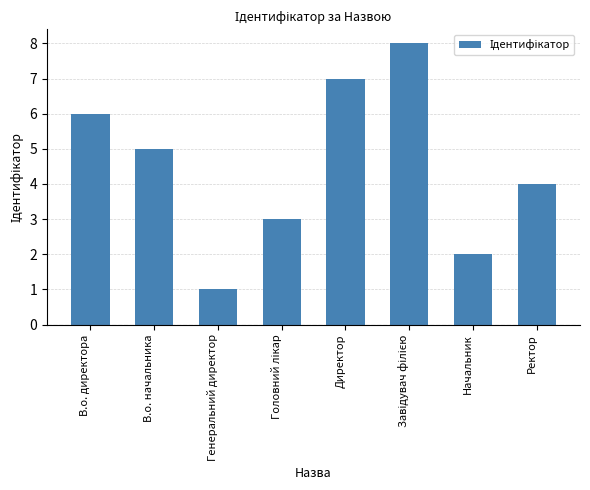

Is it true that the value at Ректор is 5?

False